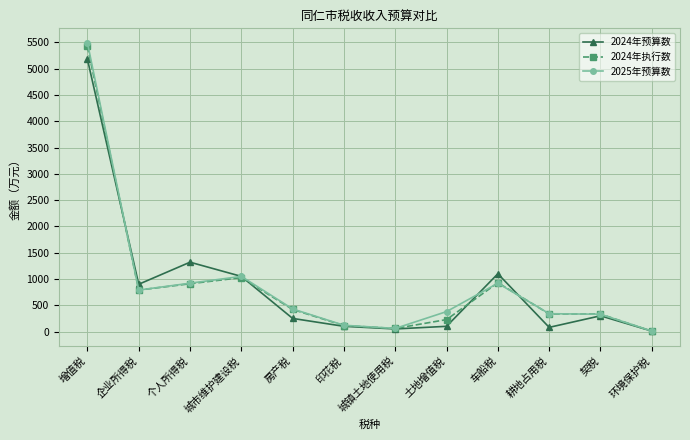

At which category is the sum across all series the highest?

增值税